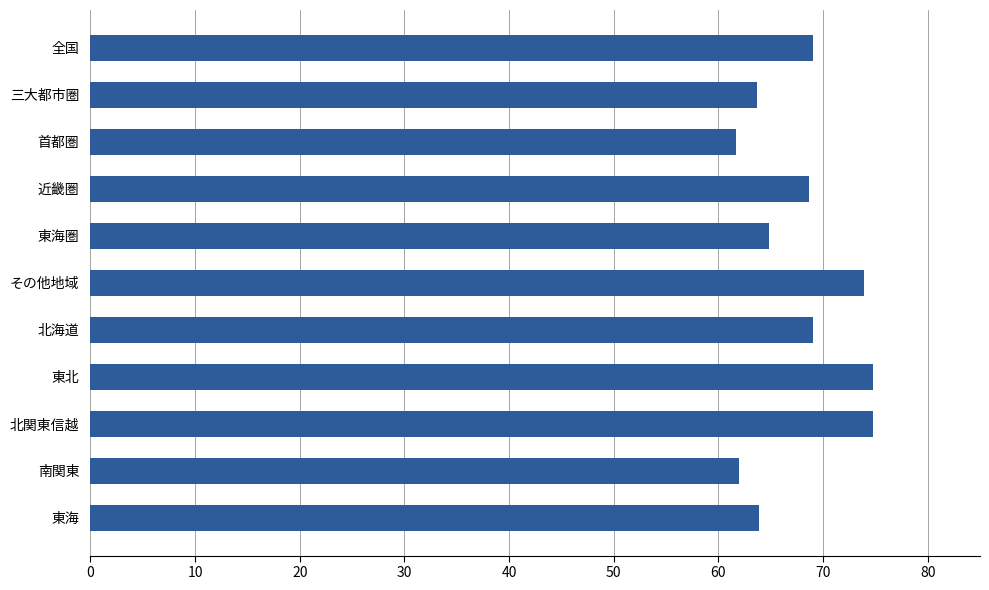

What is the value of the 1st bar from the top?

69.0